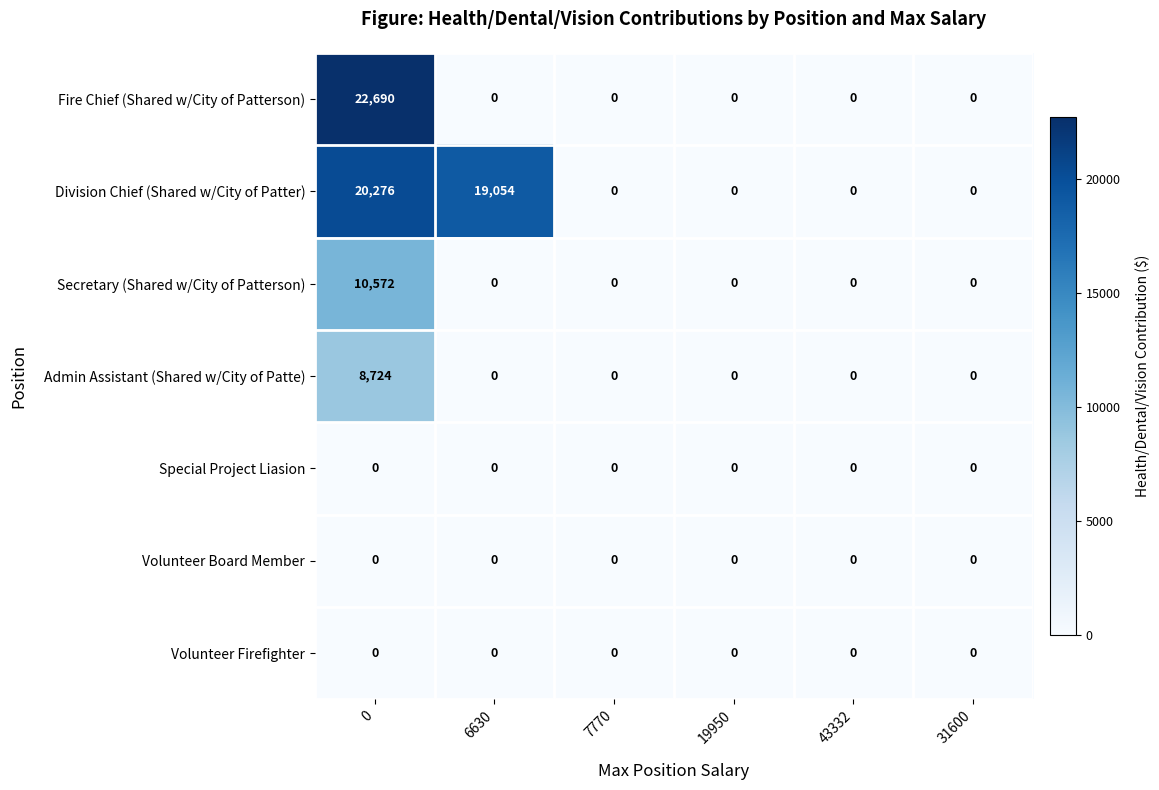

What is the greatest value displayed?

22690